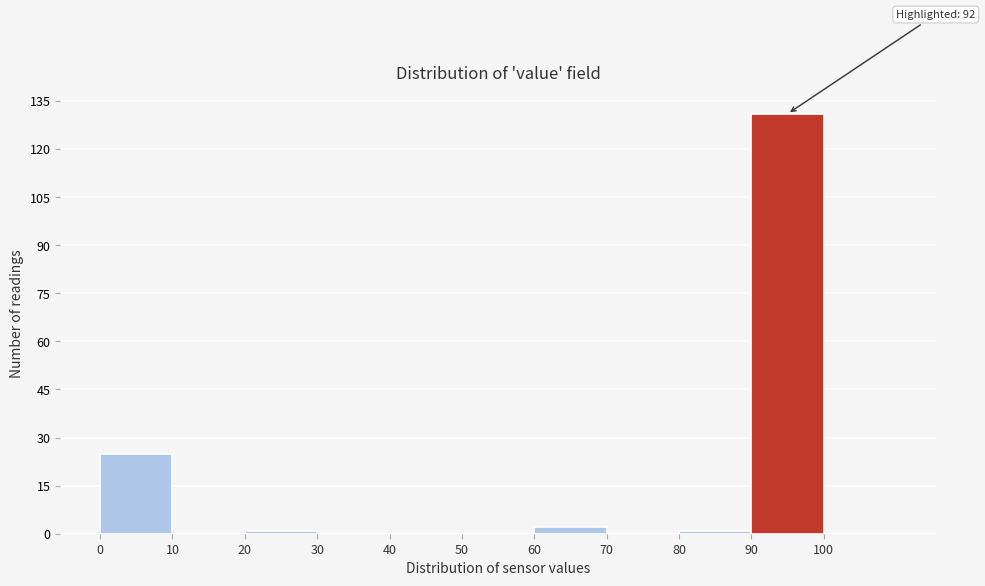

Over which range of the x-axis is the bar tallest?

90 to 100